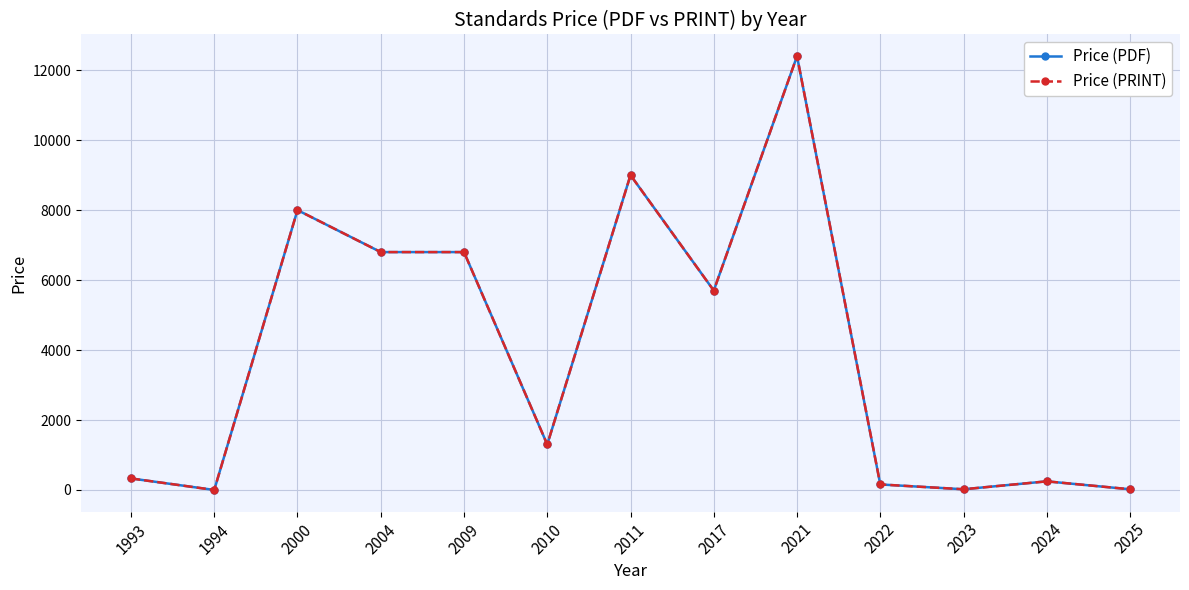

Is this an area chart (filled region under the line)?

No